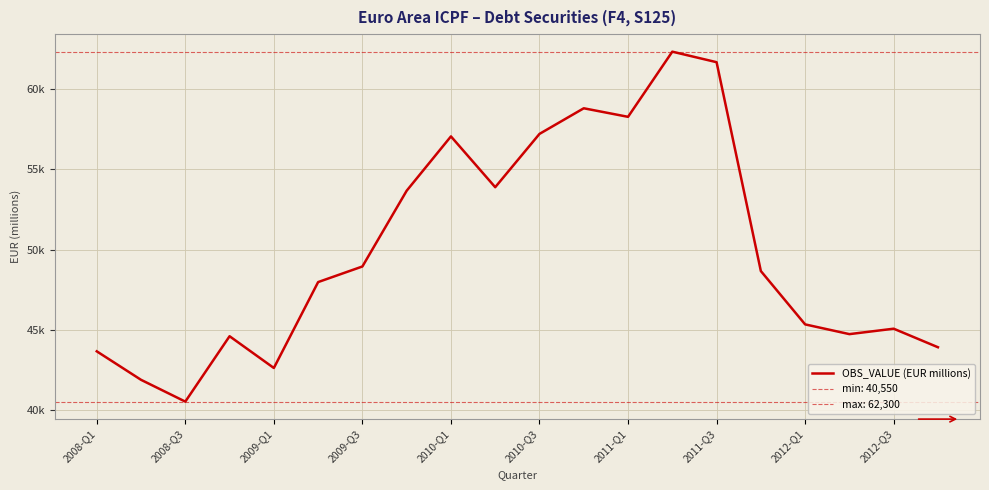

What is the value of the 8th point from the left?

53656.9